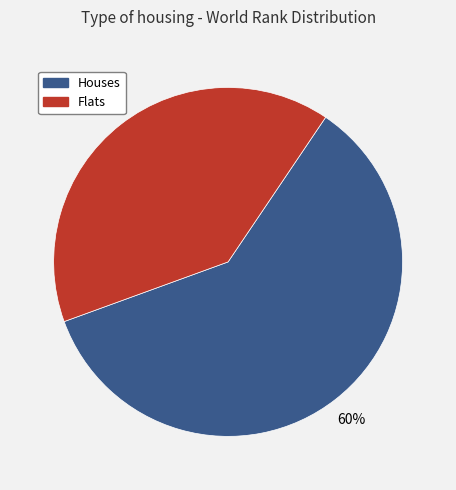

How many segments does this pie chart have?

2